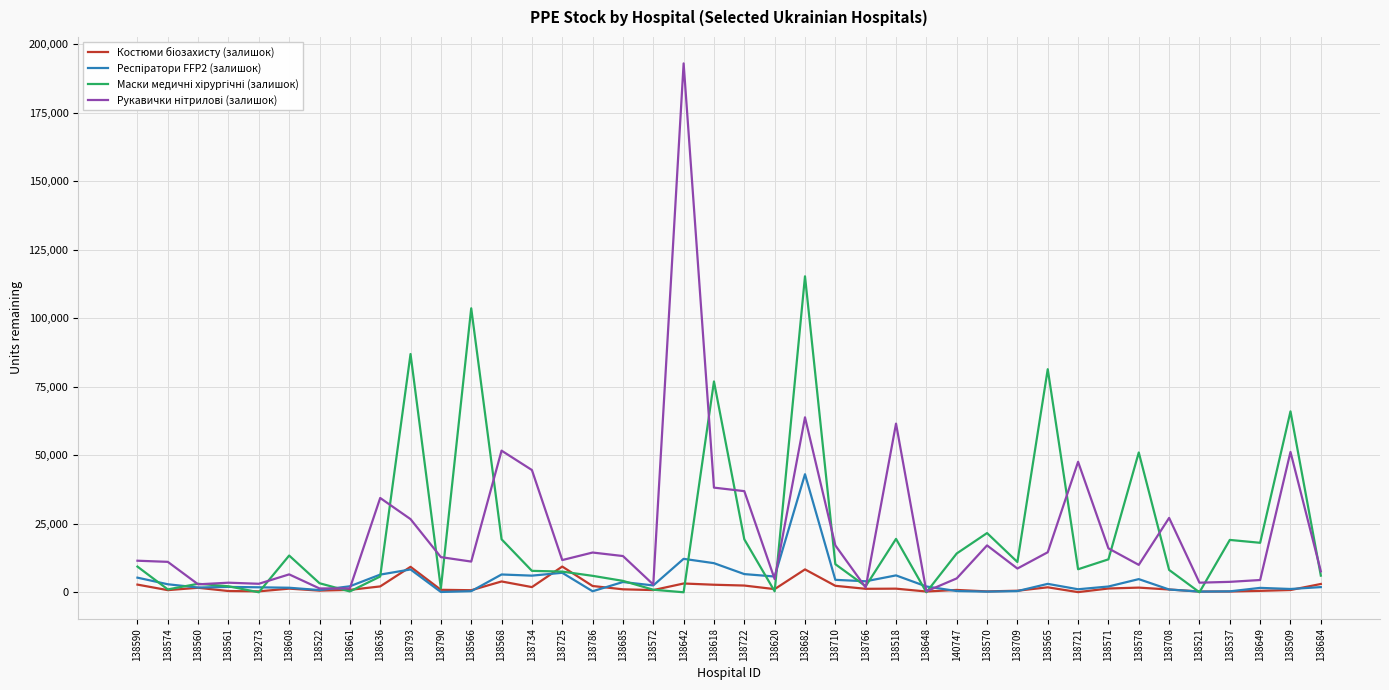

At which category does the chart reach its peak across all series?

138642